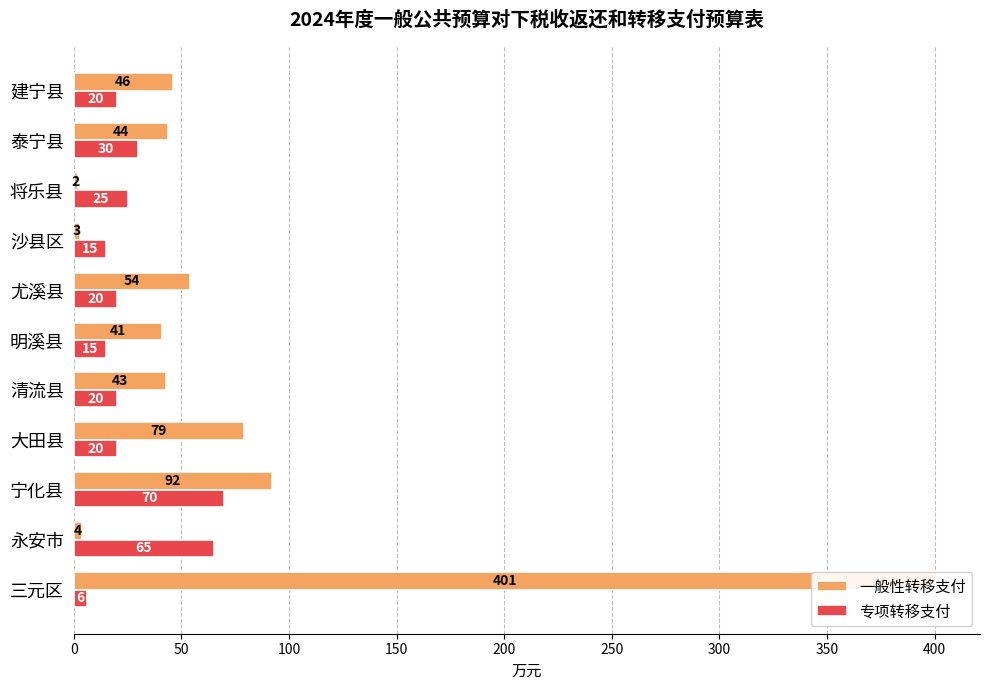

How many data points in 一般性转移支付 are above 44?

5